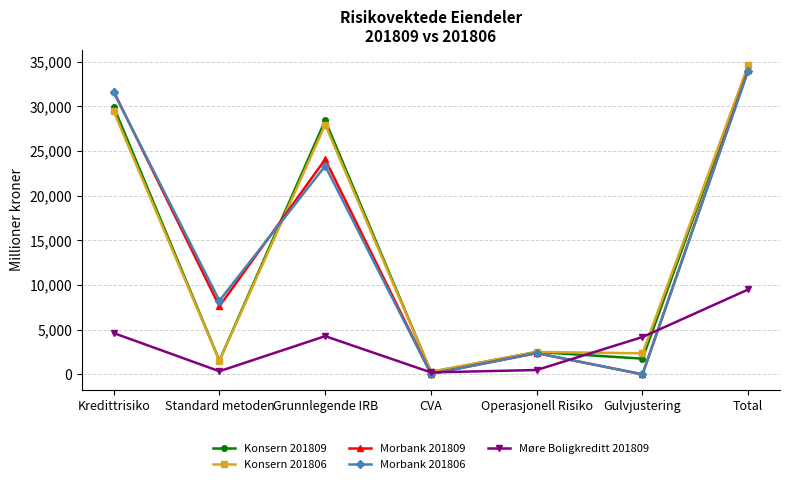

At which category does Konsern 201809 reach its first local valley?

Standard metoden